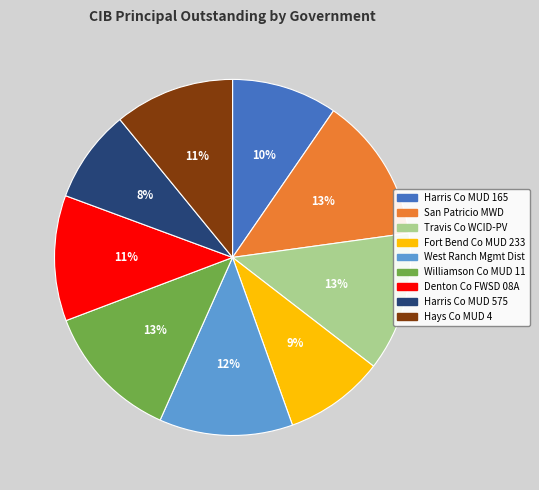

Does any single category account for the majority?

No